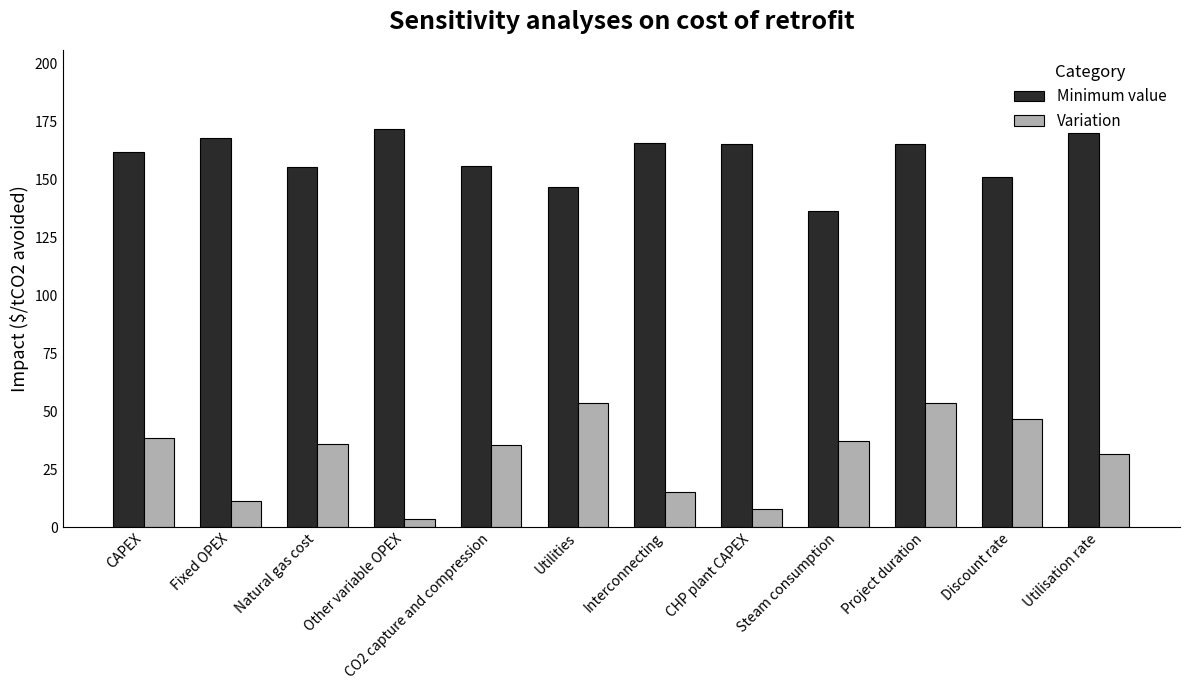

At which label does Minimum value first exceed 165?

Fixed OPEX